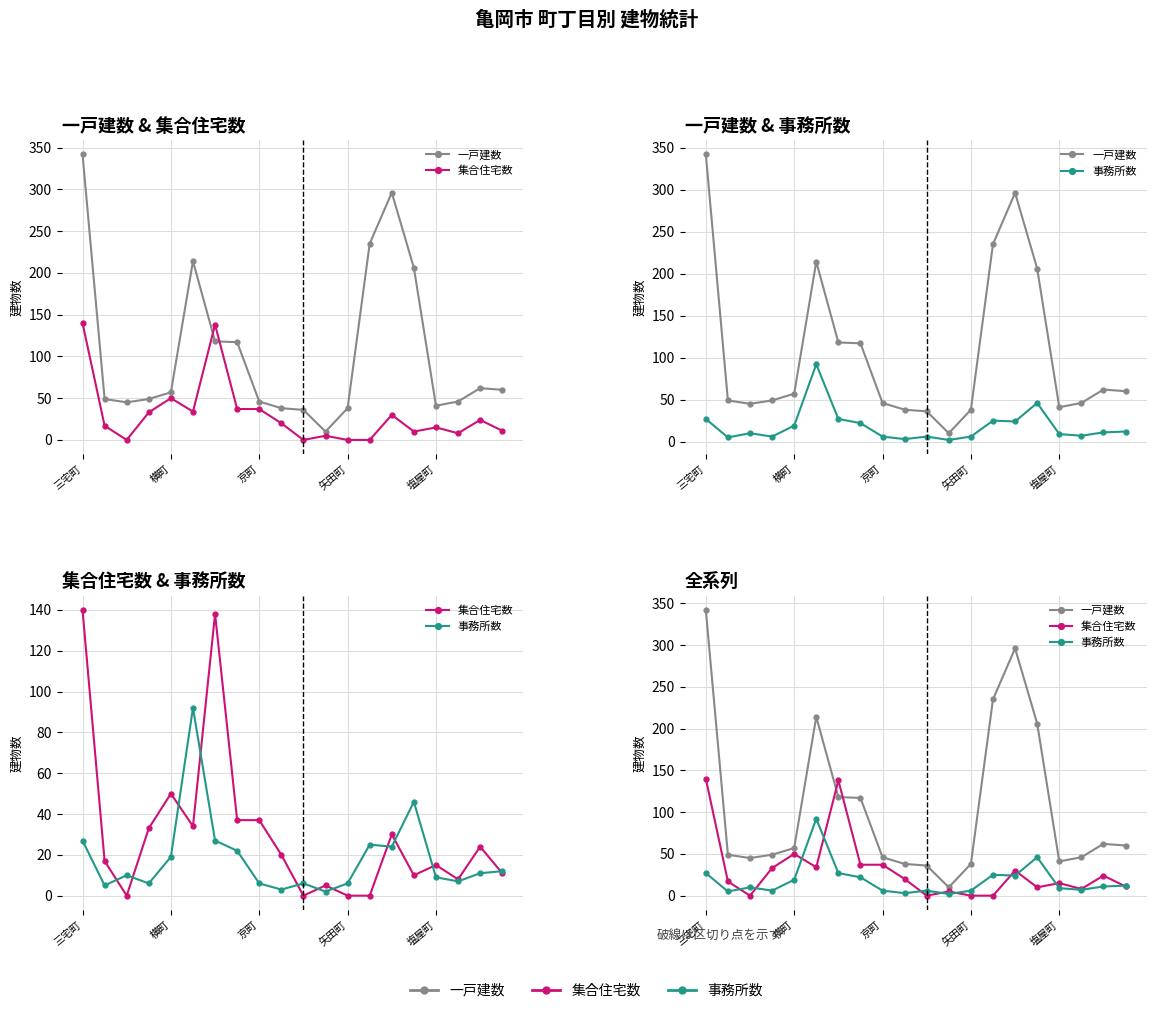

In 一戸建数, how many points are lower than both neighbors (excluding endpoints)?

3